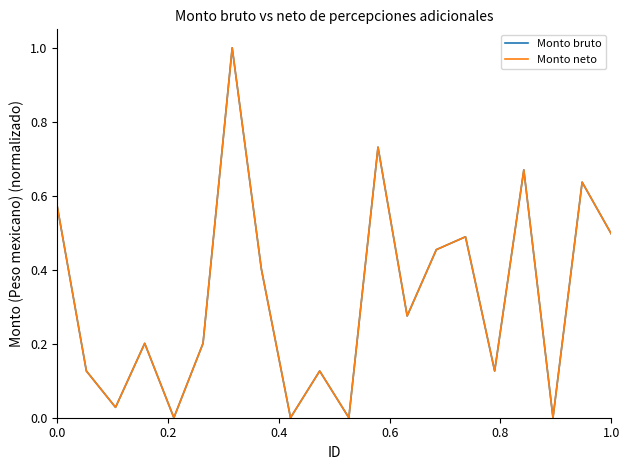

Is this an area chart (filled region under the line)?

No